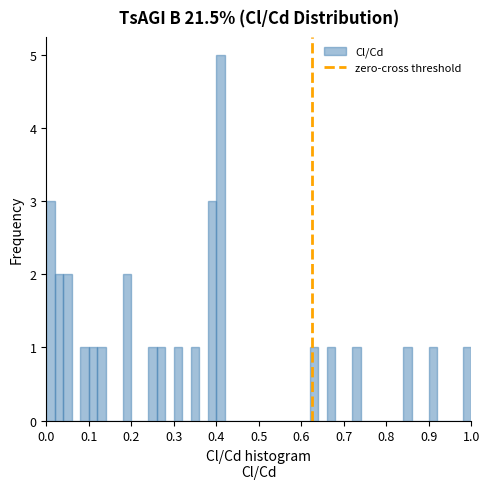

Around what value on the x-axis is the tallest bar? Give the approximate position of its centre, as read against the axis.

0.41